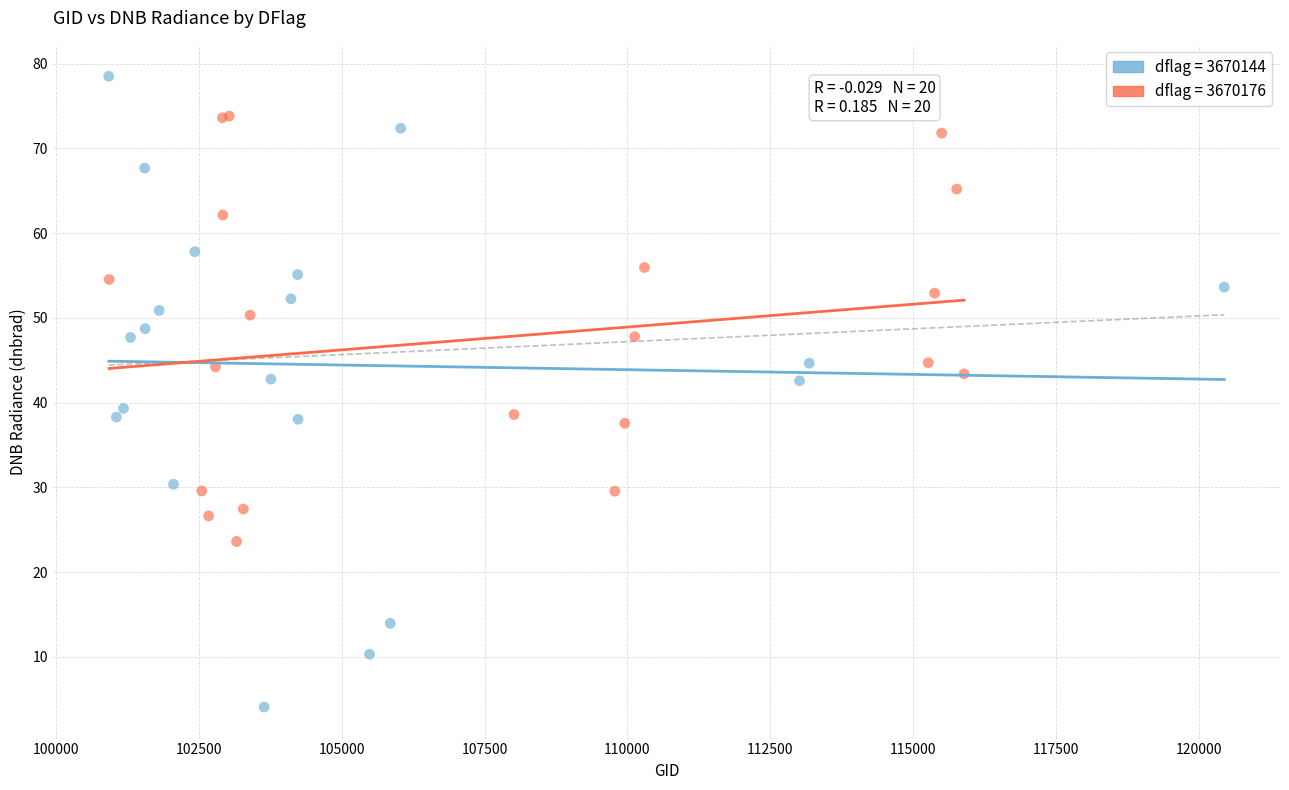

Which series has the widest spread of Y values?

dflag = 3670144